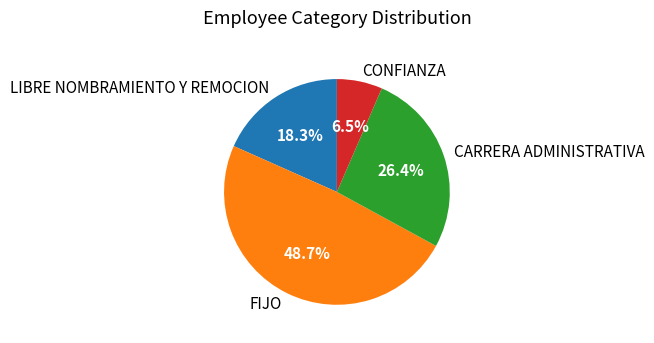

To the nearest percent, what is the difference between the largest and smallest slice percentages?

42%